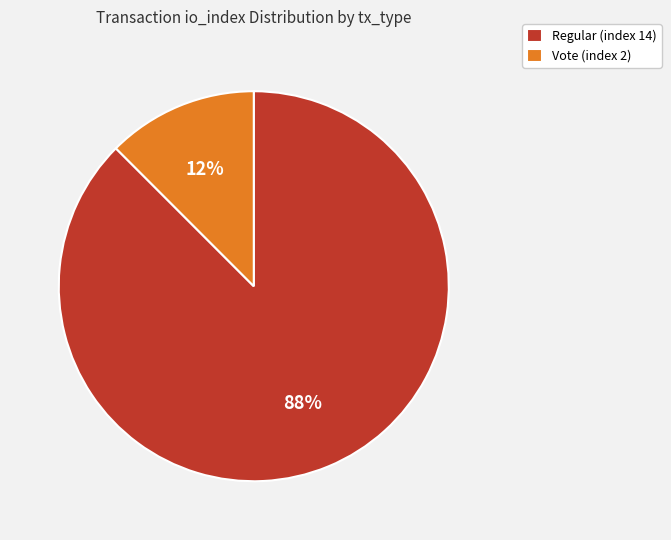

To the nearest percent, what is the combined percentage of Regular (index 14) and Vote (index 2)?

100%